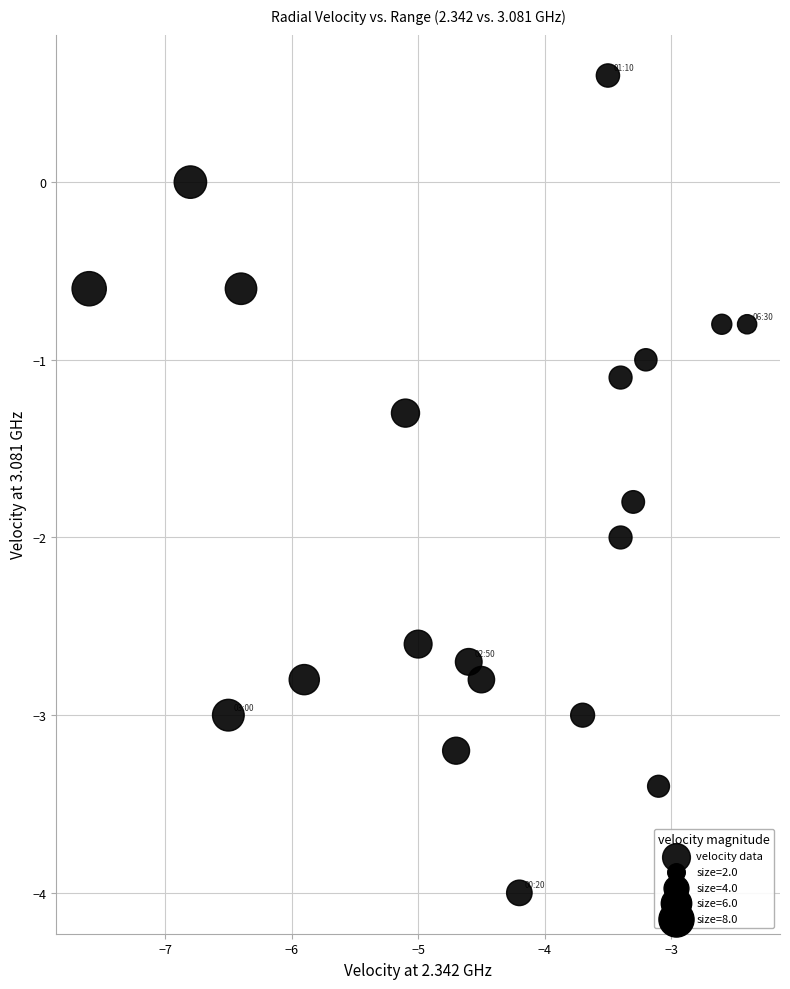

What is the range of X values (max minus min)?

5.2